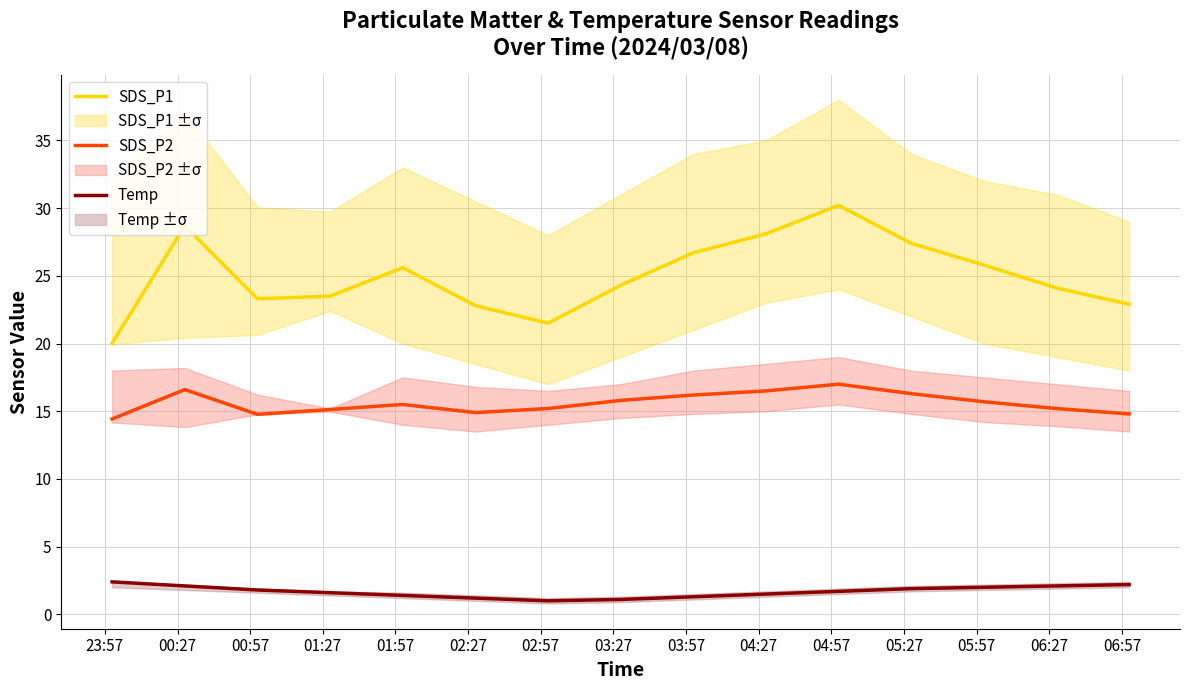

True or false: SDS_P2 and SDS_P1 intersect in this chart.

False